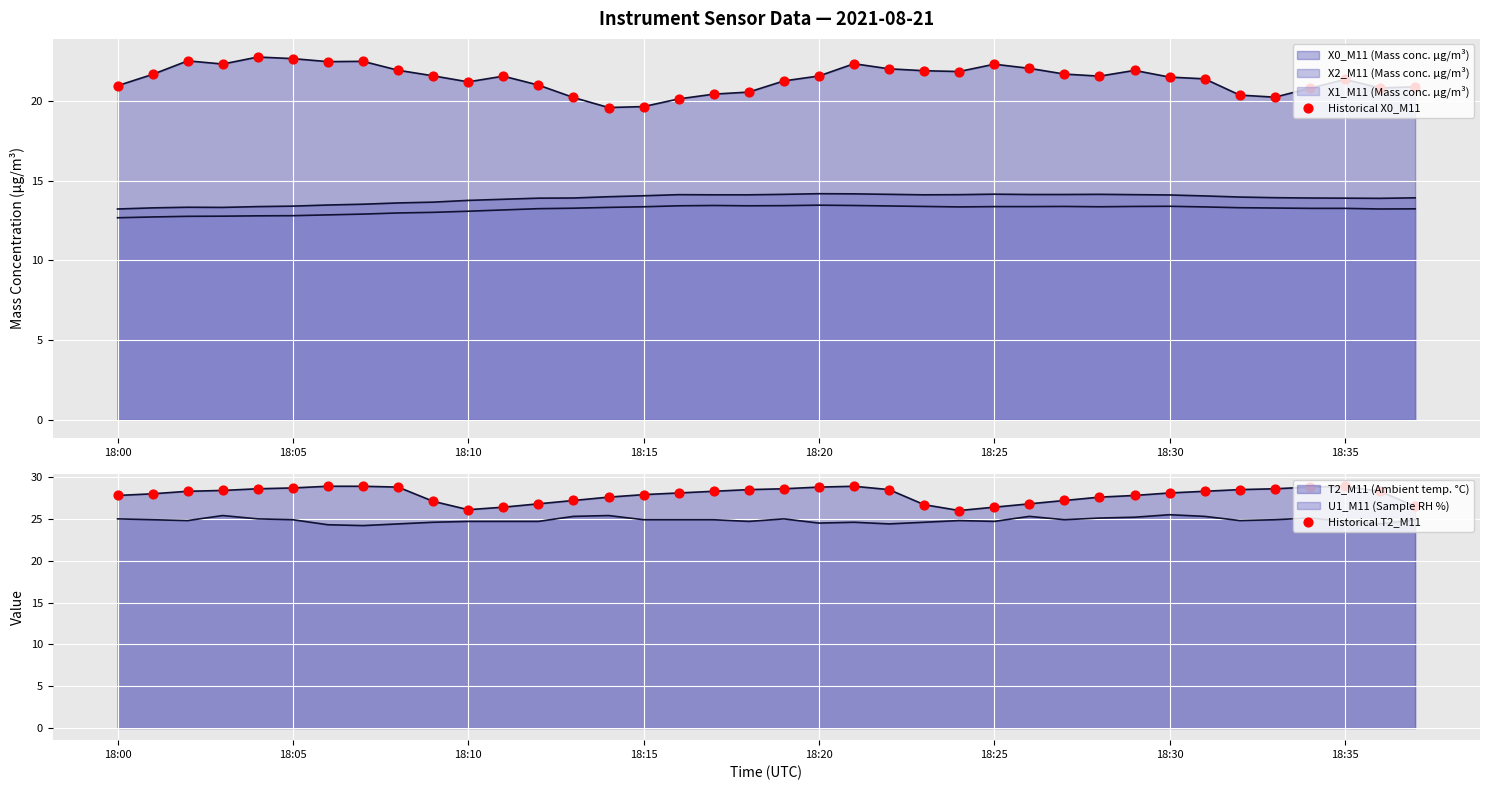

Which series has the largest Y range (max minus min)?

Historical X0_M11